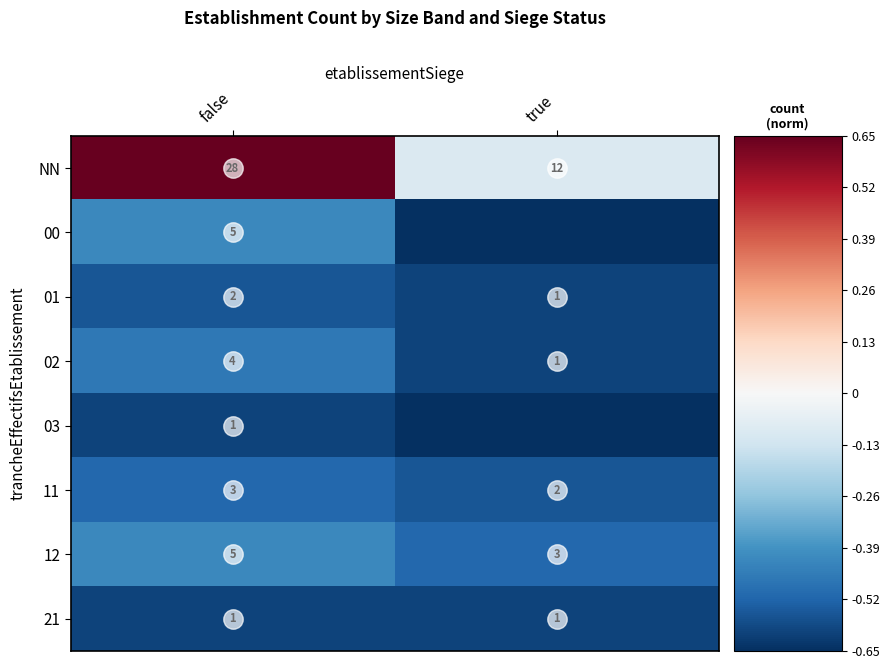

At which label does 02 reach its peak?

false